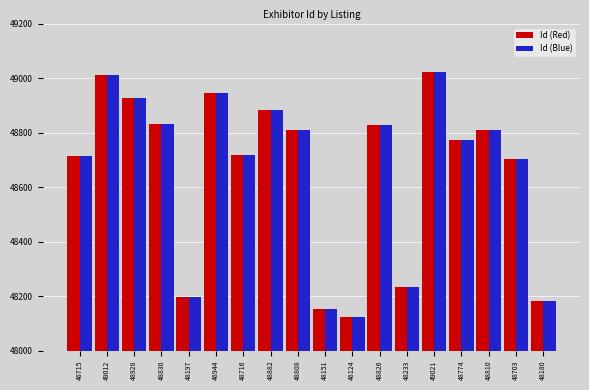

What is the average value of the Id (Red) series?

48659